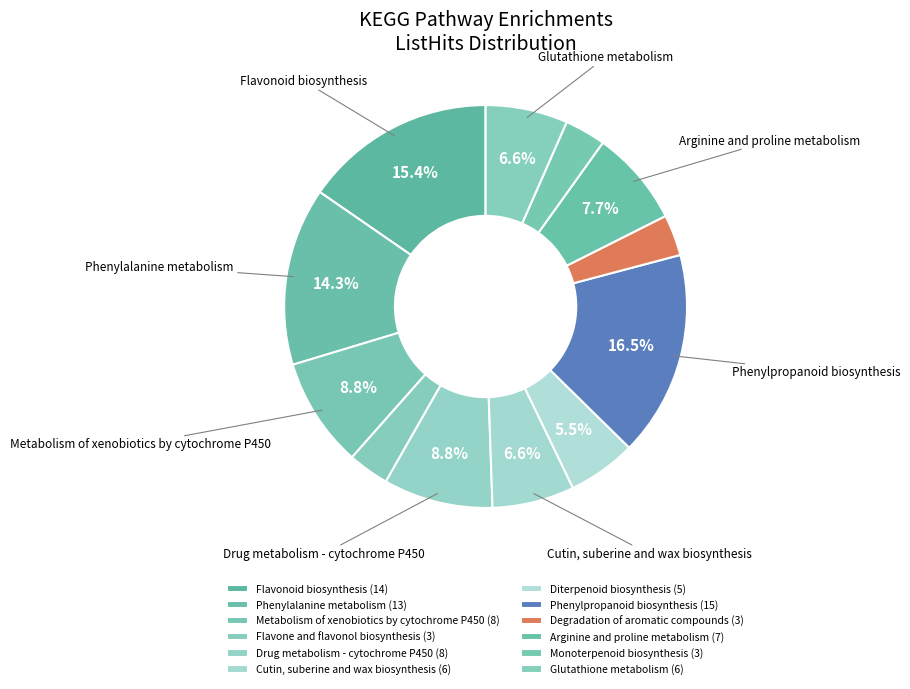

True or false: Drug metabolism - cytochrome P450 accounts for 9% of the total.

True